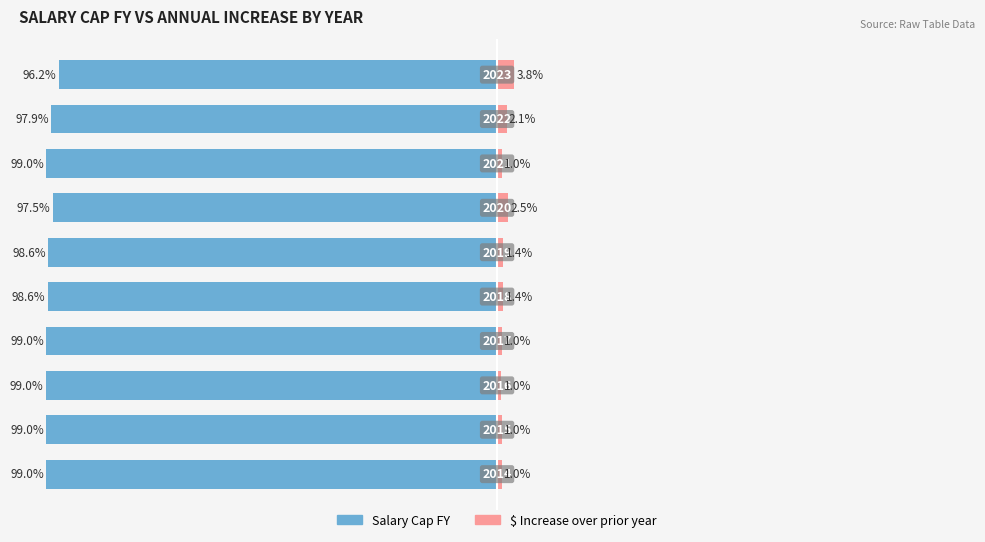

Which has a higher value, −100 or 50?

50